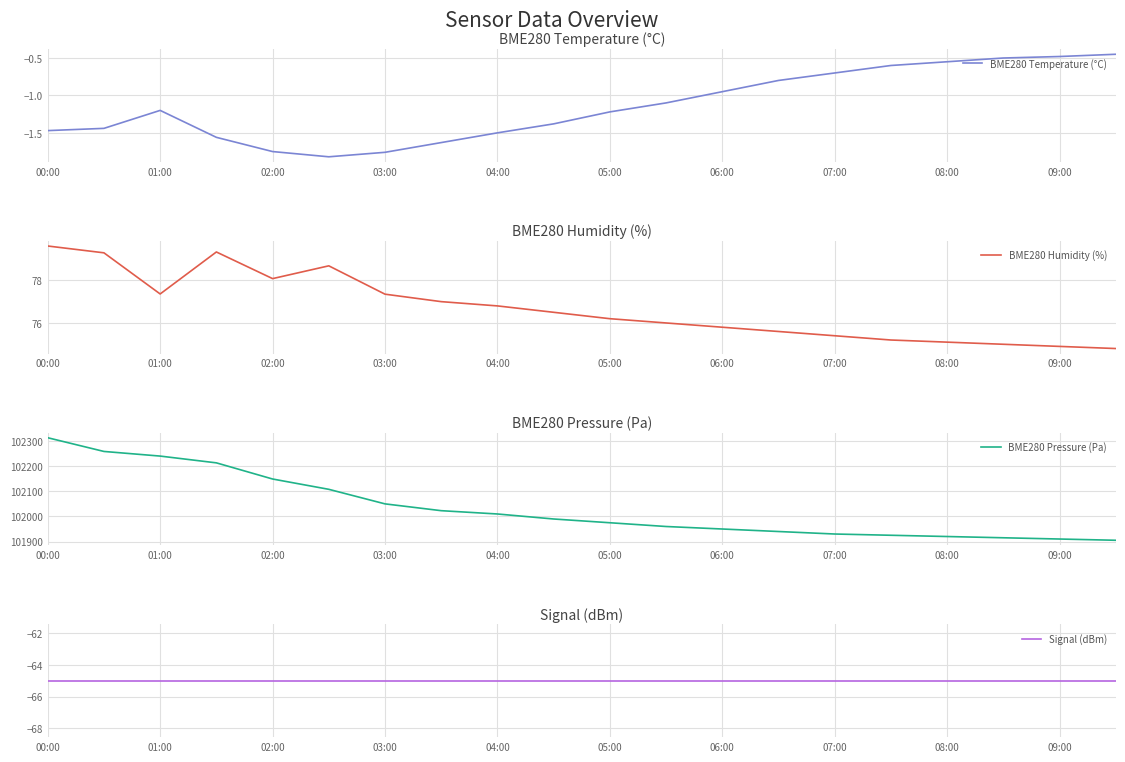

At which label does BME280 Temperature (°C) first exceed -1?

06:00